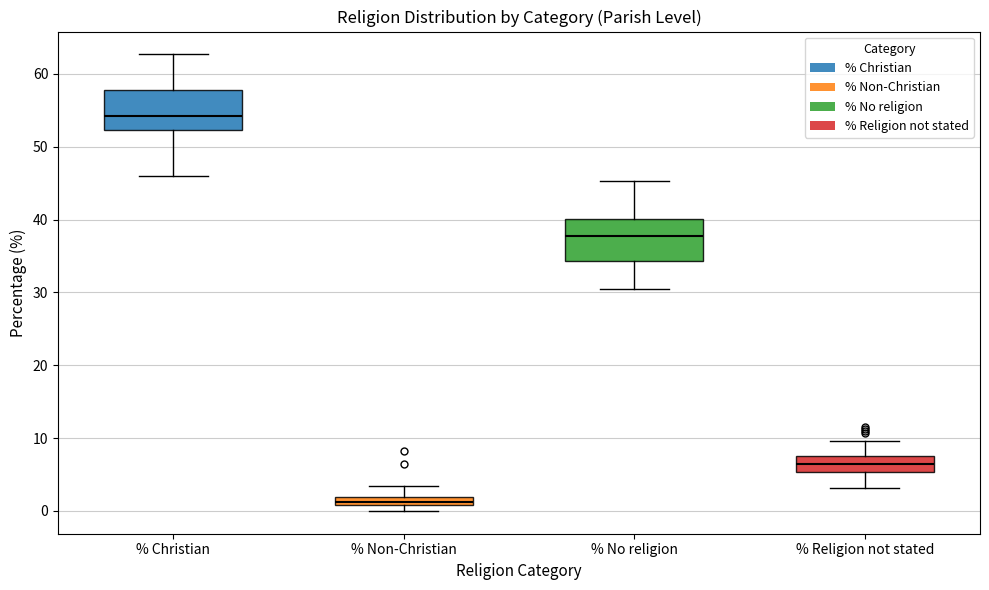

Which box's median line is the lowest?

% Non-Christian